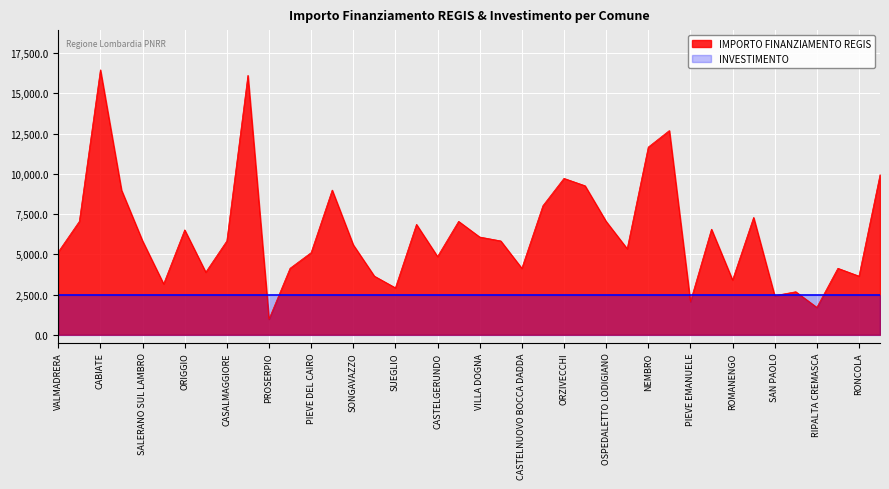

Rank the categories by value from highest to lowest.

CABIATE, SESTO CALENDE, PALAZZOLO SULLOGLIO, NEMBRO, GUSSAGO, ORZIVECCHI, MISINTO, SAN ROCCO AL PORTO, PERLEDO, CAMPOSPINOSO ALBAREDO, MONTESEGALE, SANTO STEFANO TICINO, SAN ZENONE AL LAMBRO, OSPEDALETTO LODIGIANO, CAPRIATE SAN GERVASIO, RIPALTA ARPINA, ORIGGIO, VILLA DOGNA, SALERANO SUL LAMBRO, TACENO, CASALMAGGIORE, SONGAVAZZO, SAN DANIELE PO, VALMADRERA, PIEVE DEL CAIRO, CASTELGERUNDO, RONCARO, CASTELNUOVO BOCCA DADDA, PIARIO, PIGRA, POGNANO, RONCOLA, ROMANENGO, CASTELLETTO DI BRANDUZZO, SUEGLIO, PIANENGO, SAN PAOLO, PIEVE EMANUELE, RIPALTA CREMASCA, PROSERPIO